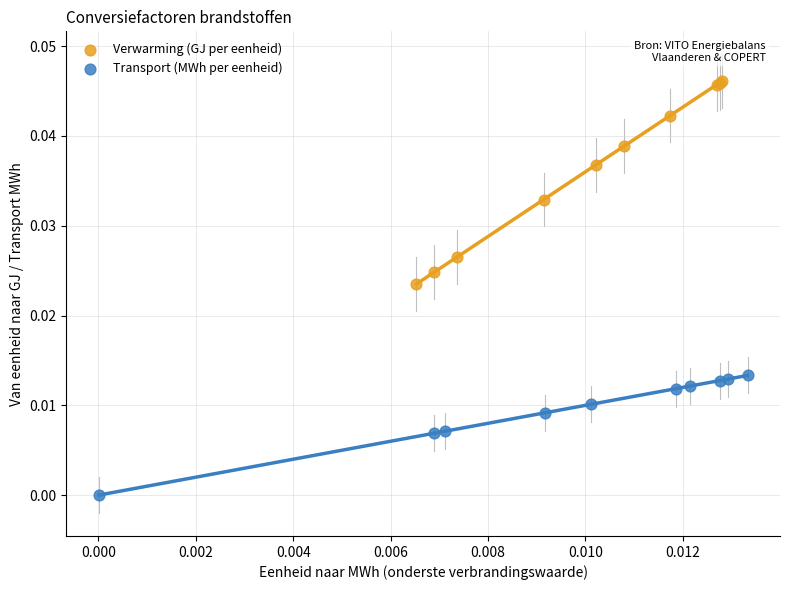

What are all the series names shown in the legend?

Verwarming (GJ per eenheid), Transport (MWh per eenheid)